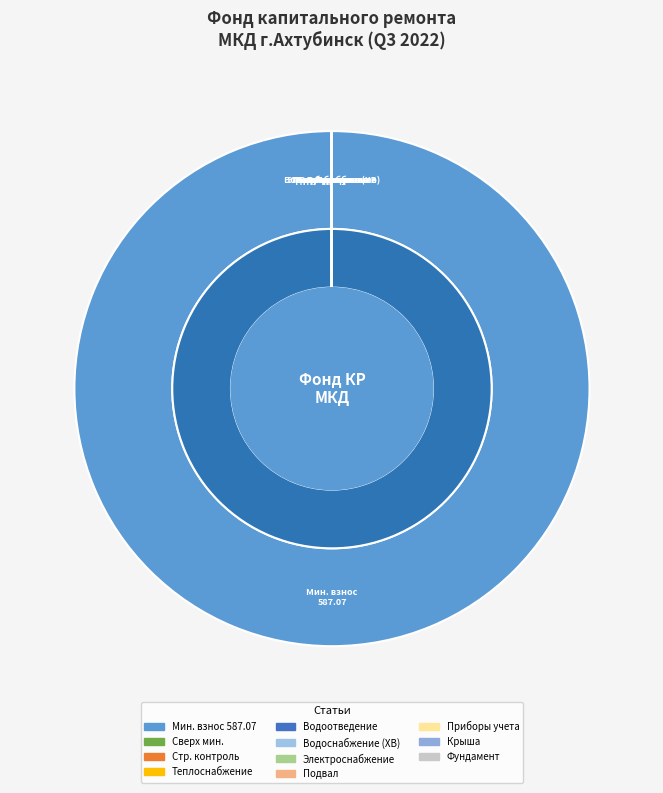

Which category has the biggest portion of the pie?

за счет минимального взноса